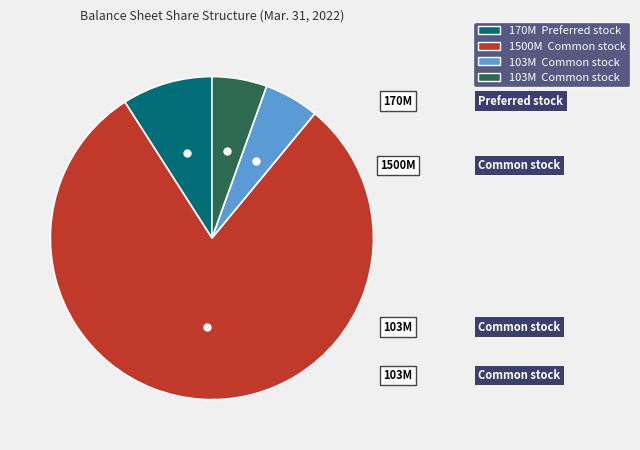

Does any single category account for the majority?

Yes